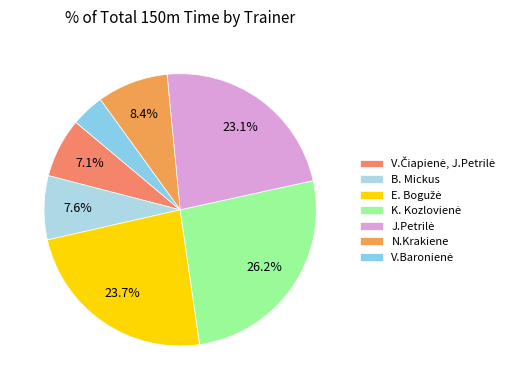

Is there a majority slice in this chart?

No